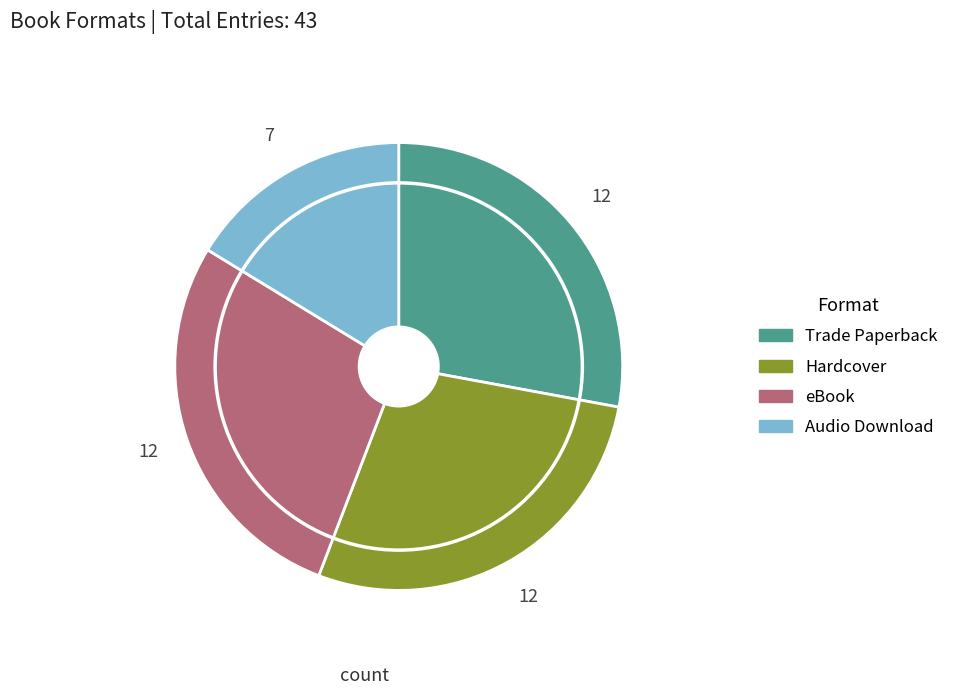

Does Hardcover represent more than half of the total?

No